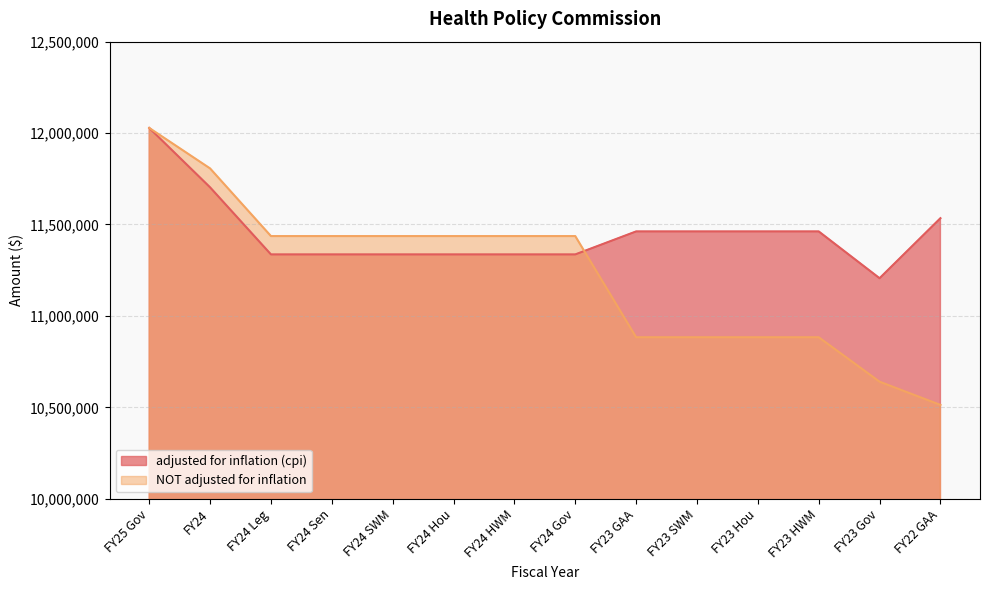

Rank the series by their maximum value, from lowest to highest.

adjusted for inflation (cpi), NOT adjusted for inflation